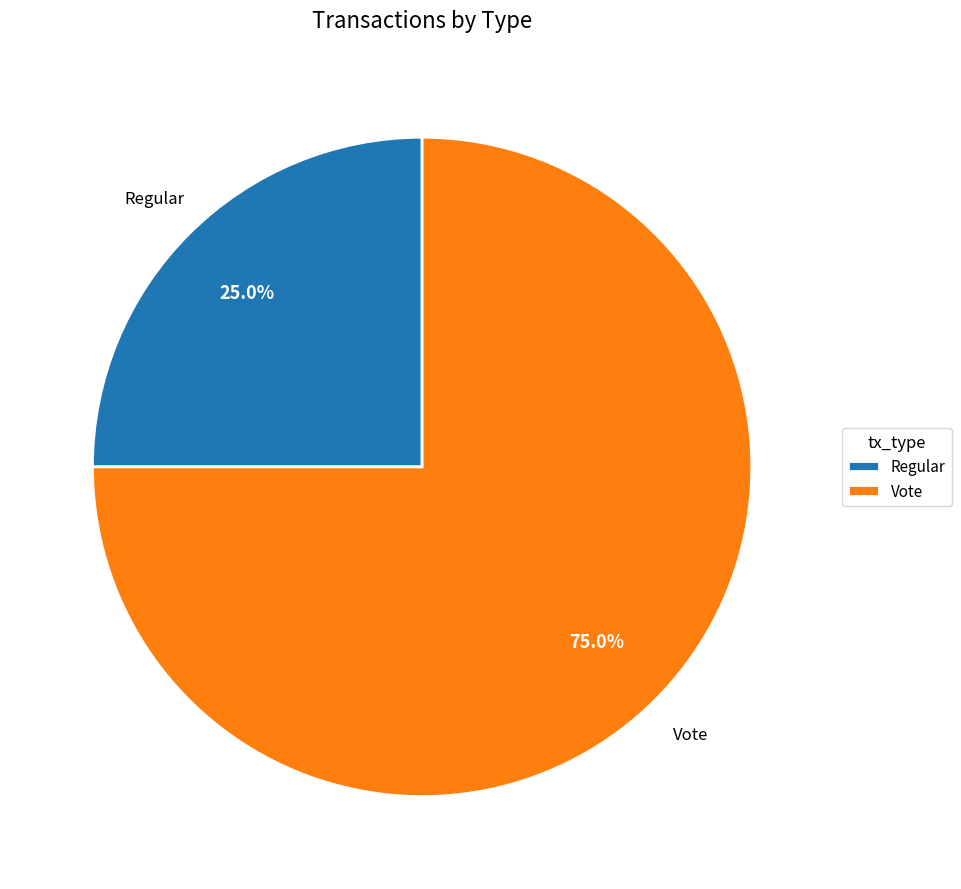

To the nearest percent, what percentage of the pie is Vote?

75%